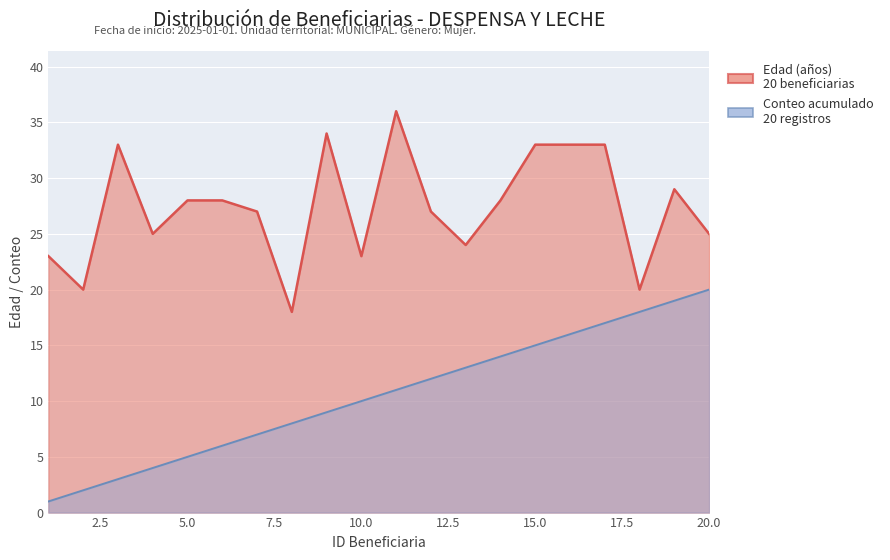

Rank the categories by value from lowest to highest.

1, 2, 3, 4, 5, 6, 7, 8, 9, 10, 11, 12, 13, 14, 15, 16, 17, 18, 19, 20